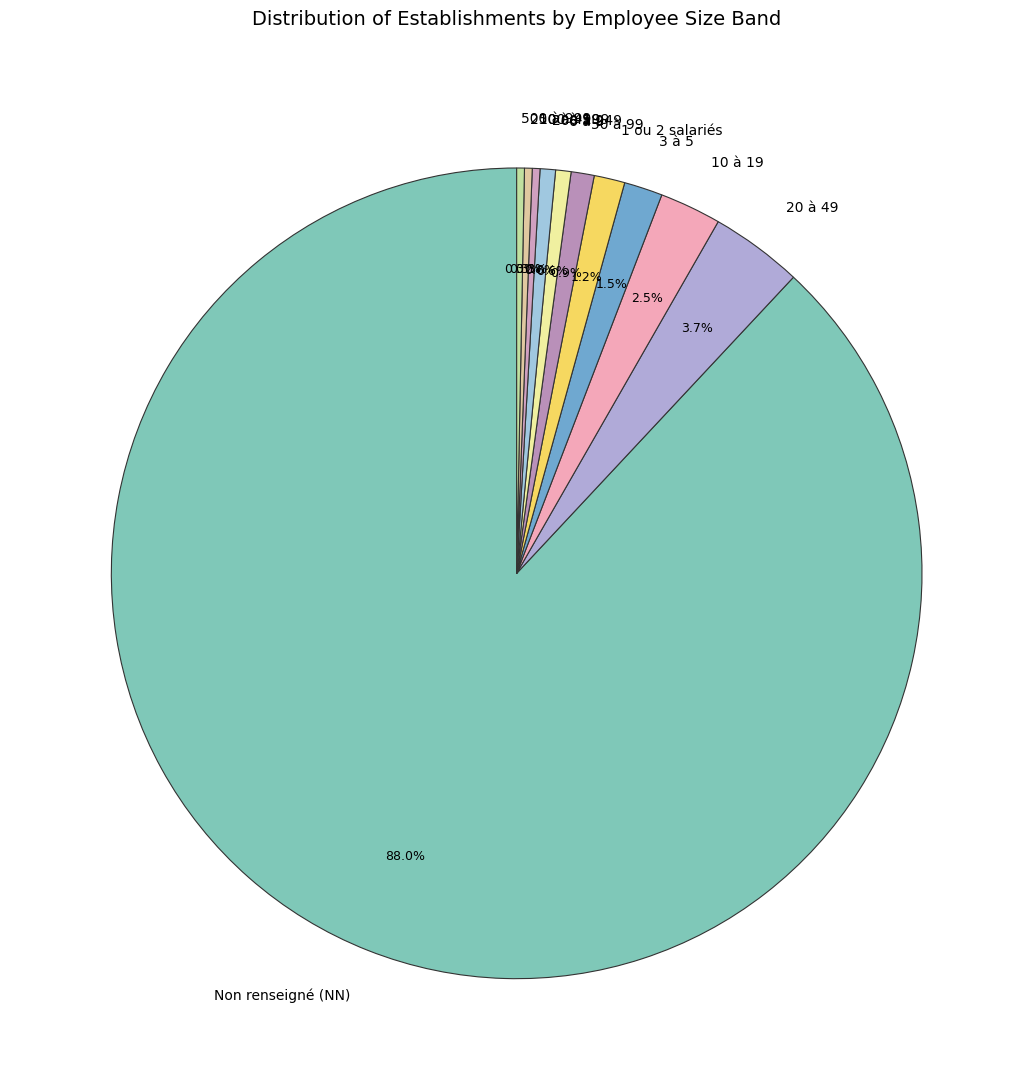

Between 50 à 99 and 500 à 999, which is larger?

50 à 99